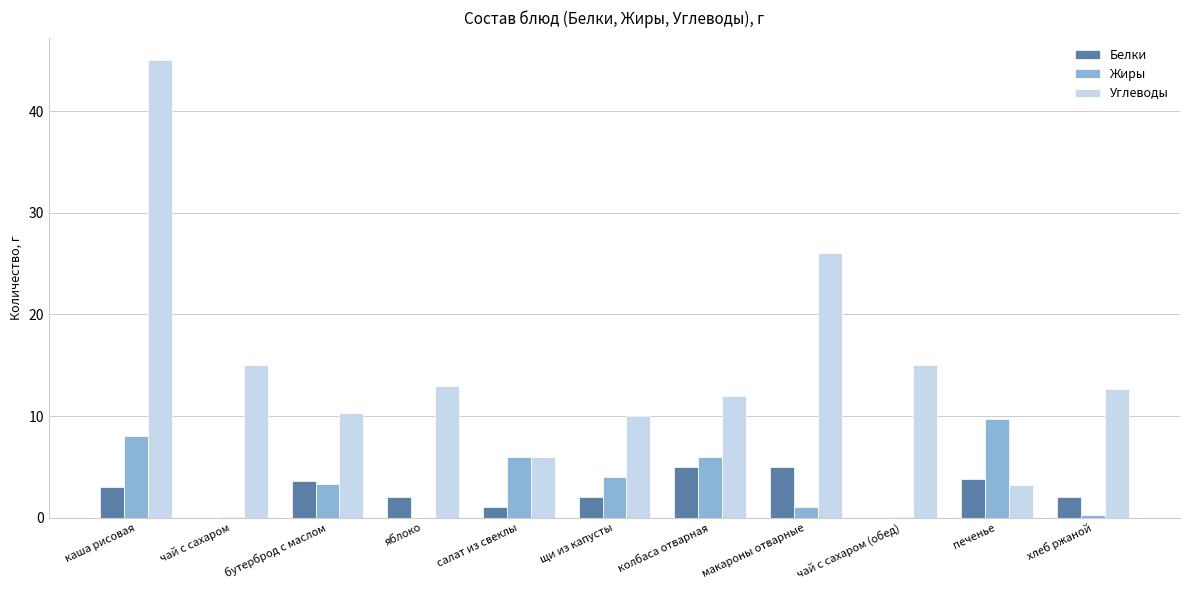

Are the bars grouped side by side (vs. stacked)?

Yes